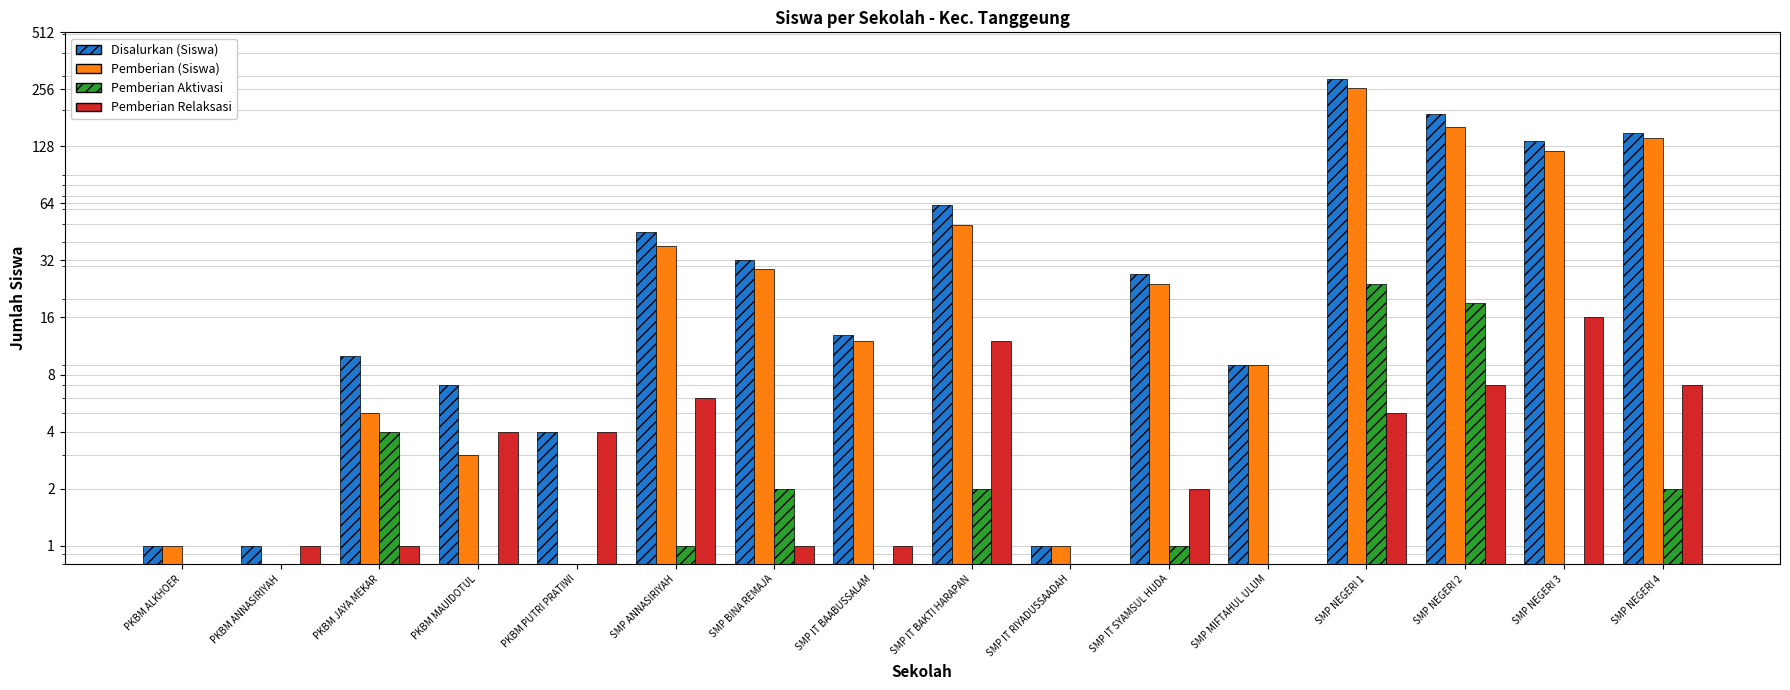

Which series has the largest total across all categories?

Disalurkan (Siswa)